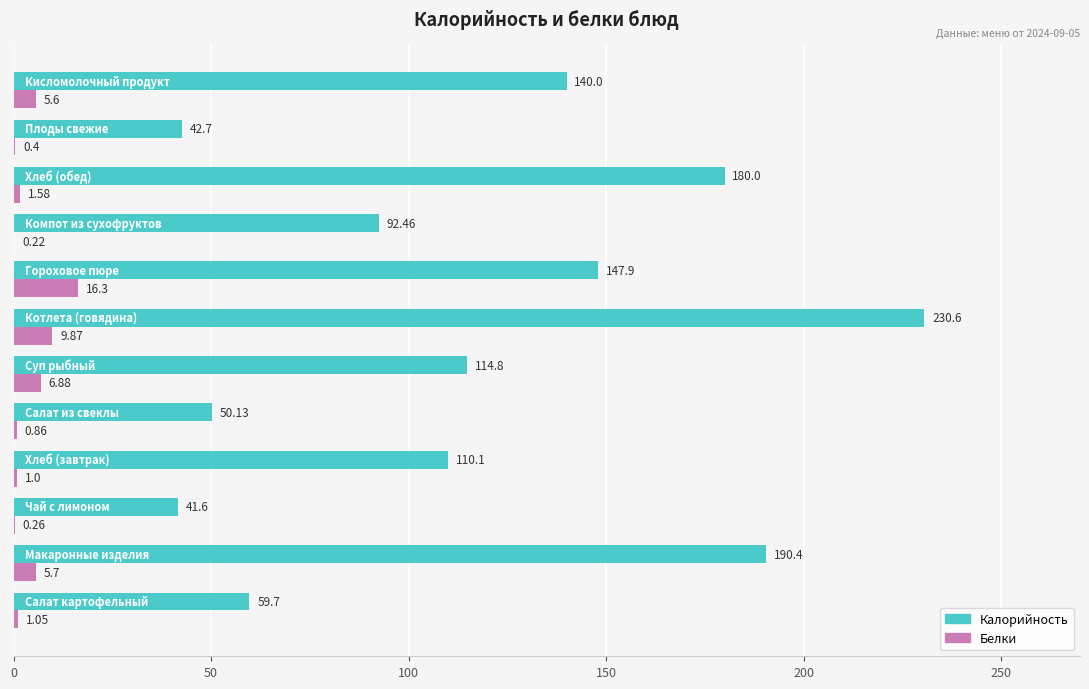

Which series has the largest total across all categories?

Калорийность